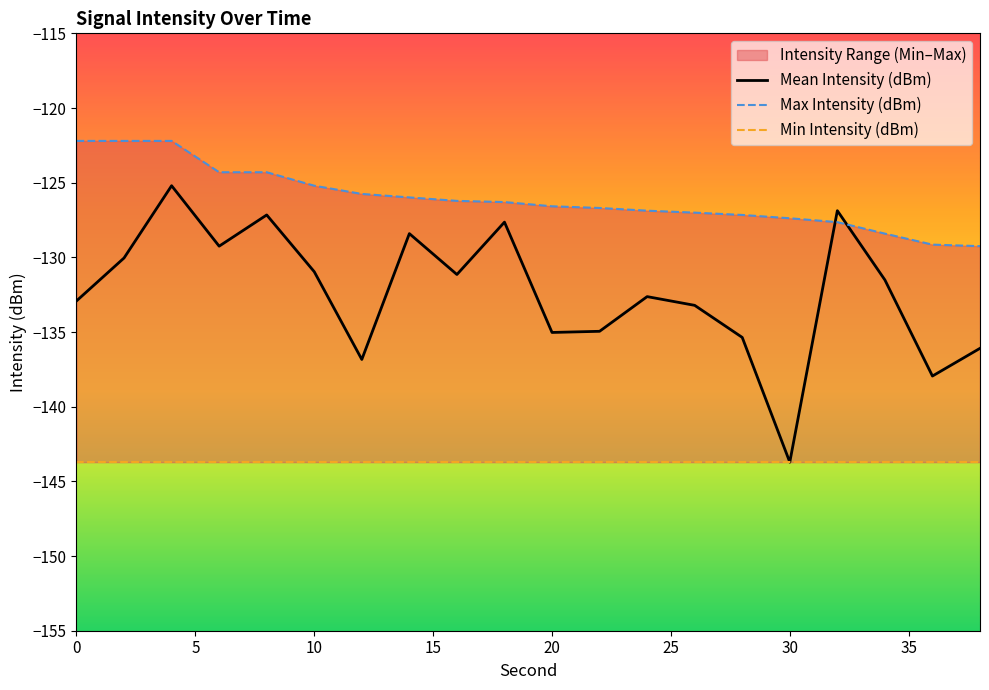

Which has a higher value, 12 or 2?

2